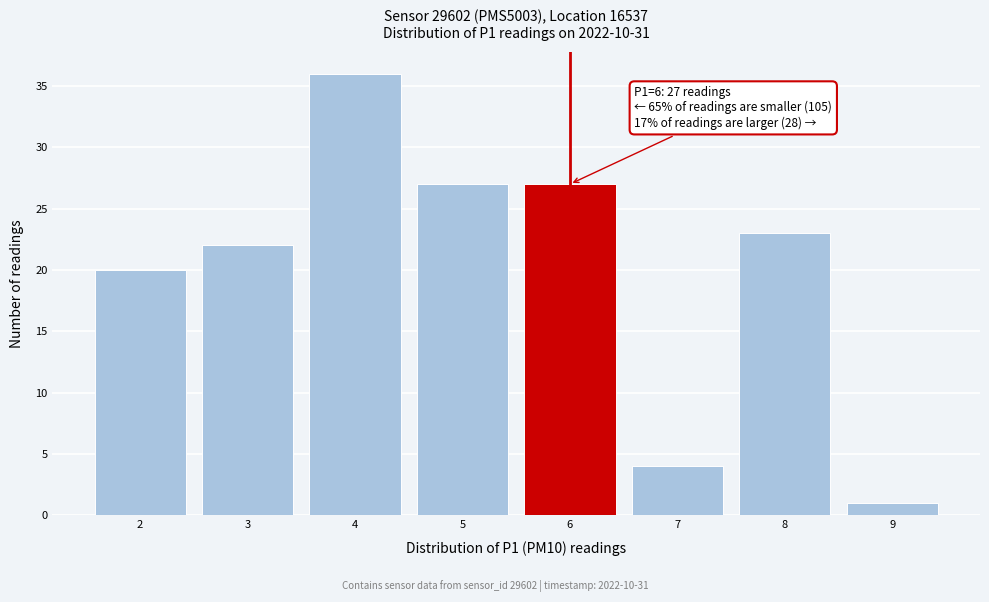

Which range on the x-axis has the tallest bar?

3.5 to 4.5